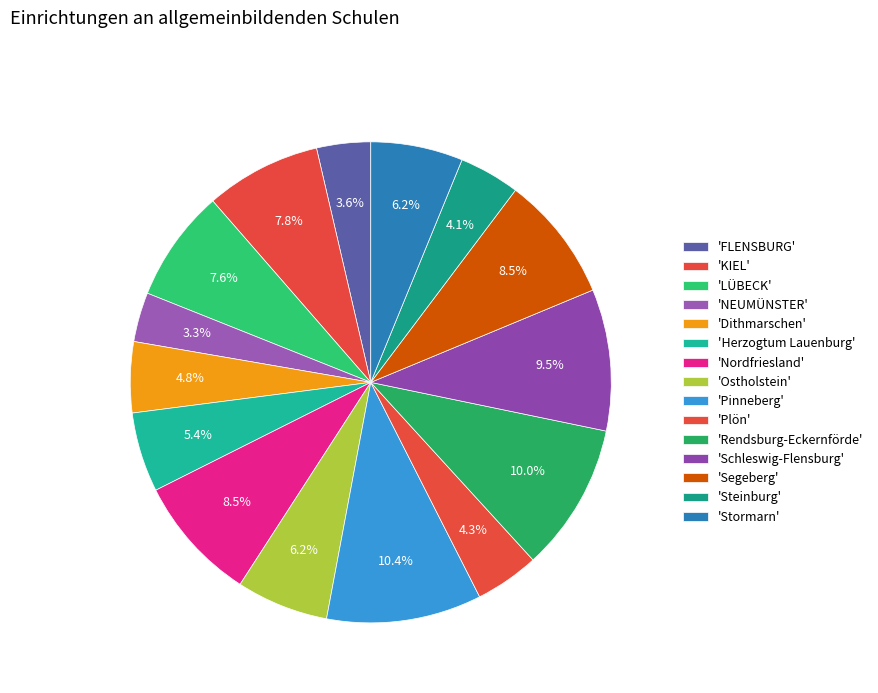

Does any single category account for the majority?

No